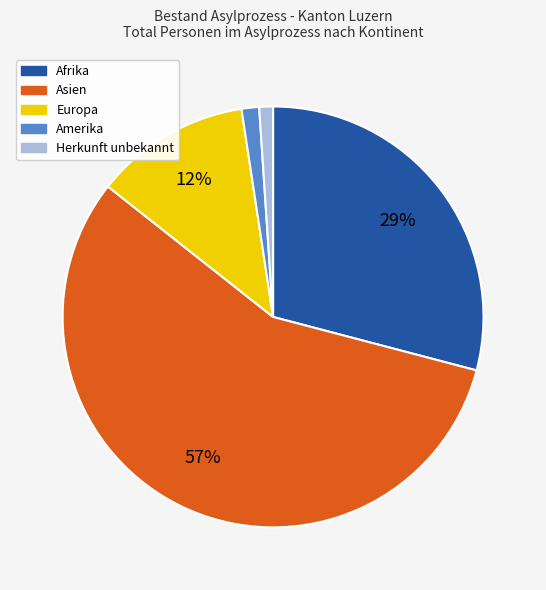

To the nearest percent, what is the difference between the Afrika and Amerika slice percentages?

28%